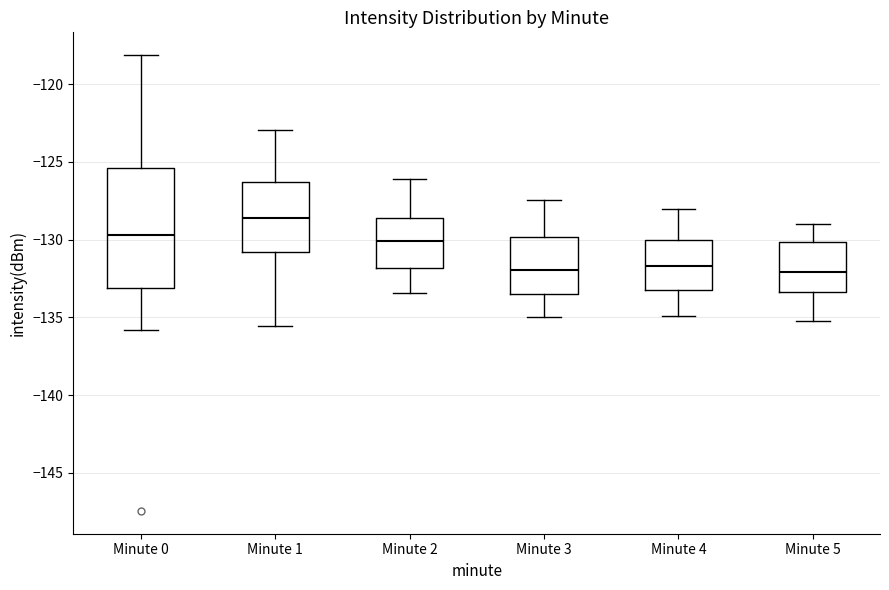

Where is the upper edge of the box for Minute 5 on the y-axis? The values are not printed on the chart, so give them approximately, as read against the axis.

-130.0